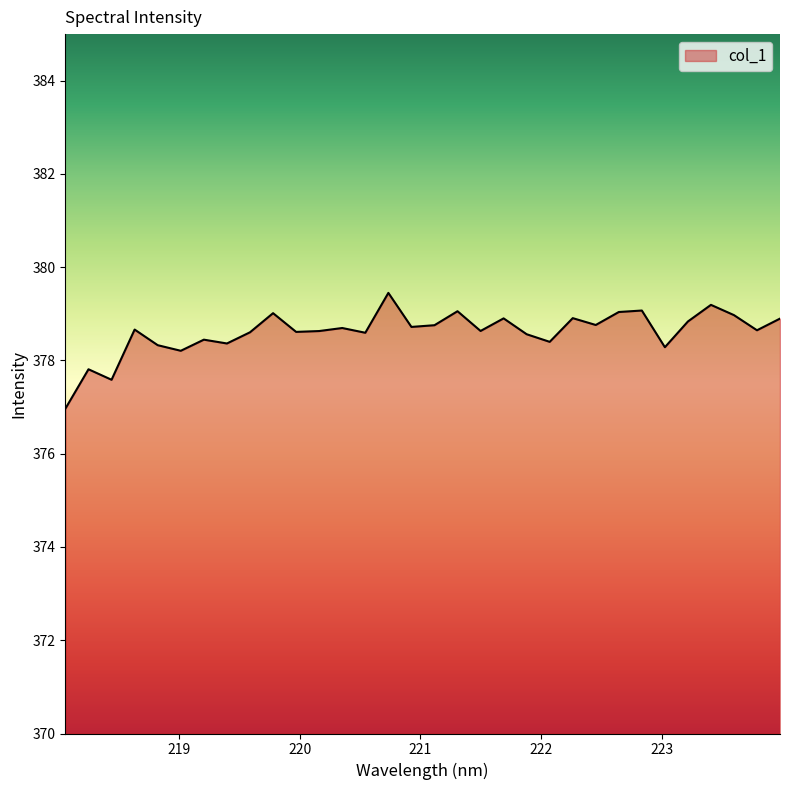

What is the smallest value displayed?

377.0